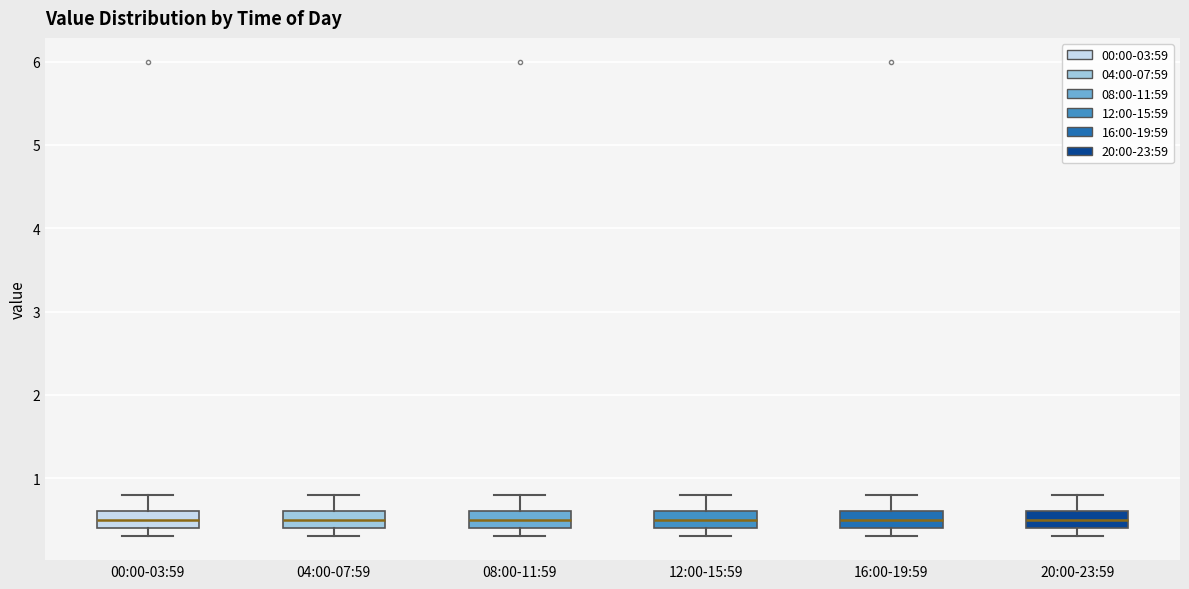

Where does the median line of the box for 16:00-19:59 sit on the y-axis? The values are not printed on the chart, so give them approximately, as read against the axis.

0.5